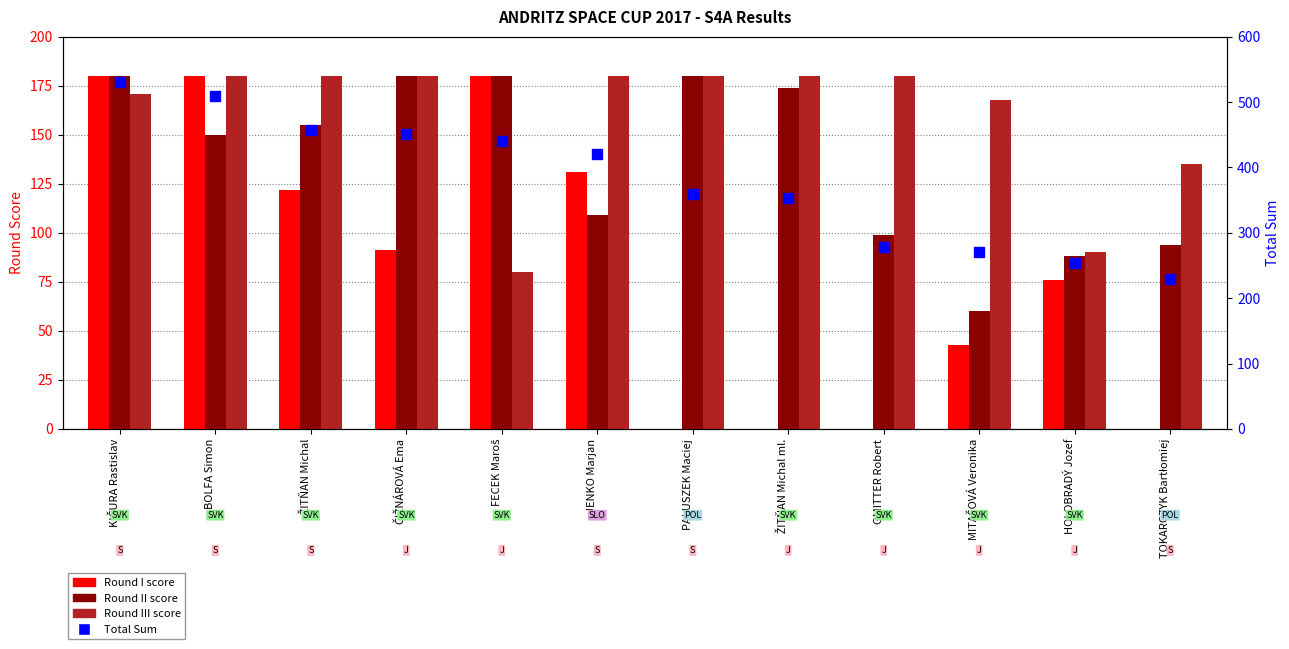

How many data points in Round I are less than 91?

6